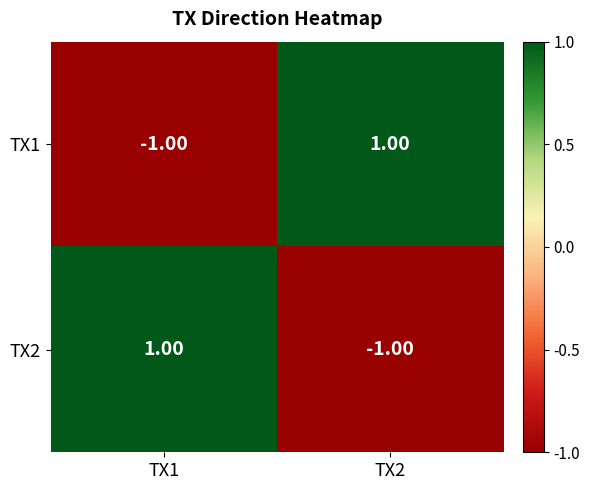

At how many categories does at least one series exceed 0?

2